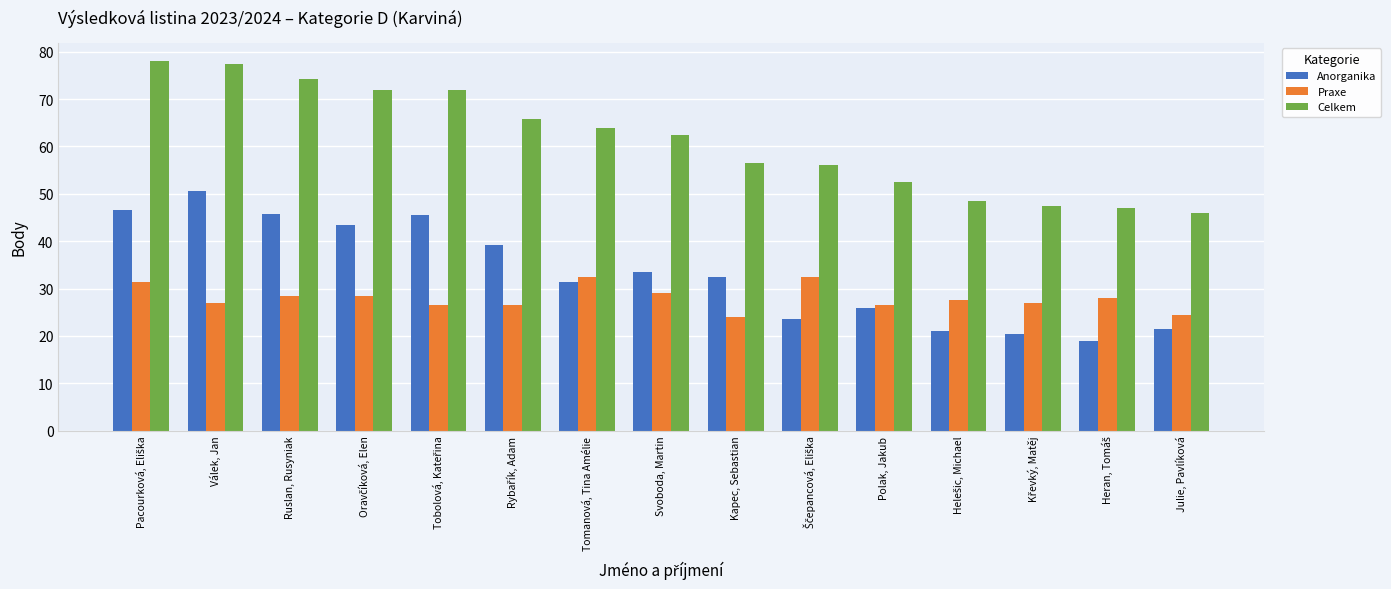

What is the greatest value displayed?

78.0